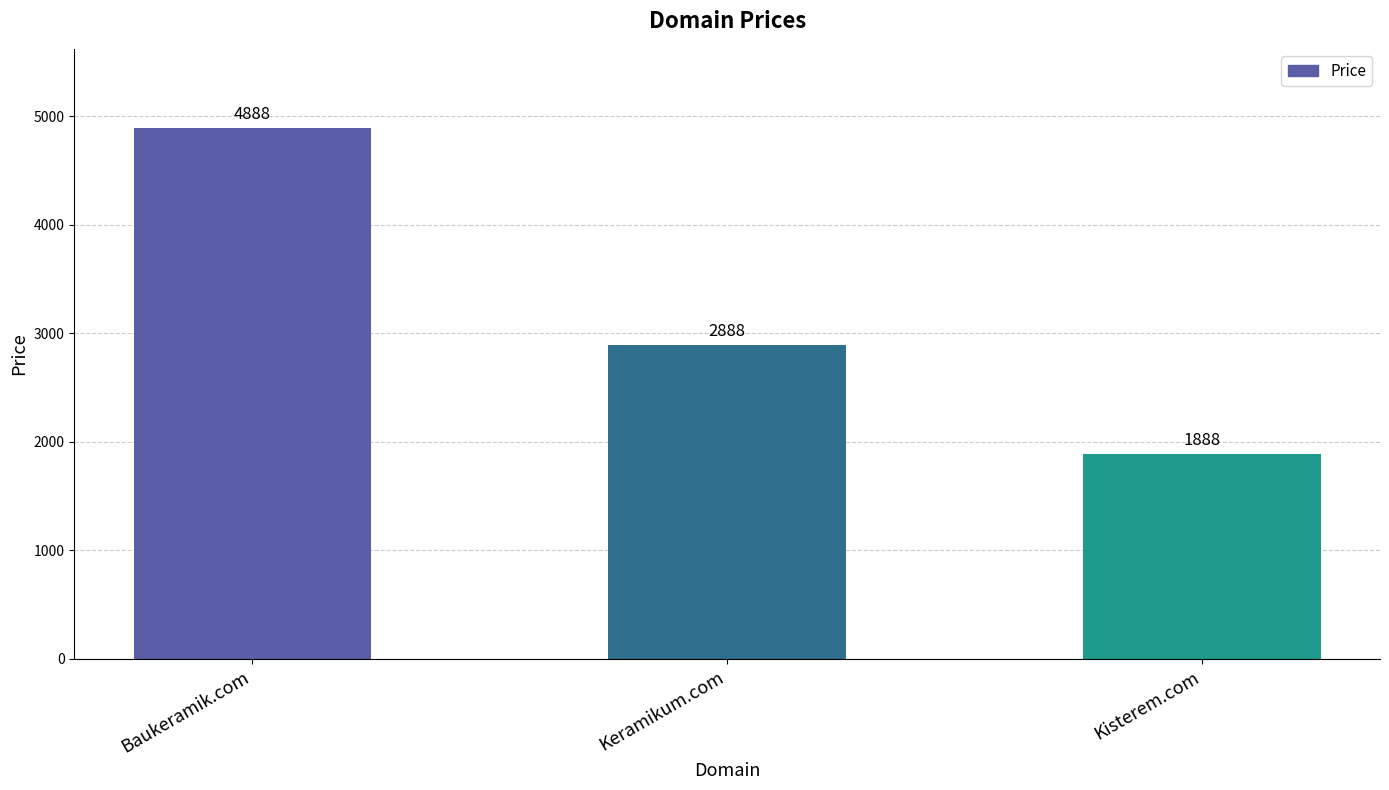

Count the values in the range 1888 to 4888.

3